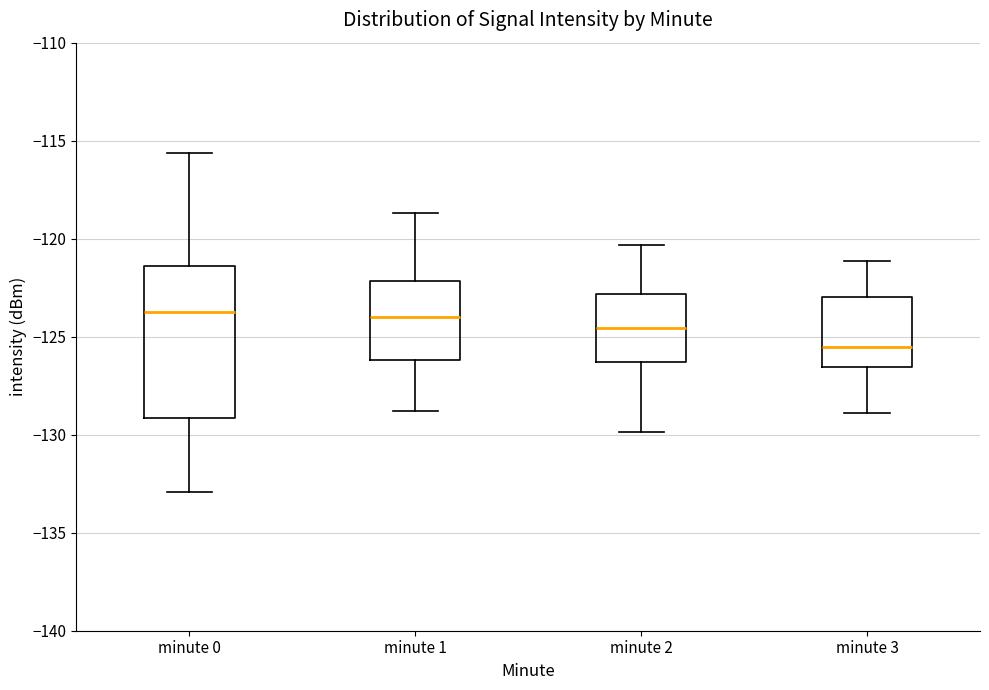

Reading left to right, read every box against the y-axis: the position of its median line, the range the box covers, and the ends of its whiskers. The values are not printed on the chart, so give them approximately, as read against the axis.

minute 0: median -123.5, box -129.0 to -121.5, whiskers -133.0 to -115.5
minute 1: median -124.0, box -126.0 to -122.0, whiskers -129.0 to -118.5
minute 2: median -124.5, box -126.5 to -123.0, whiskers -130.0 to -120.5
minute 3: median -125.5, box -126.5 to -123.0, whiskers -129.0 to -121.0